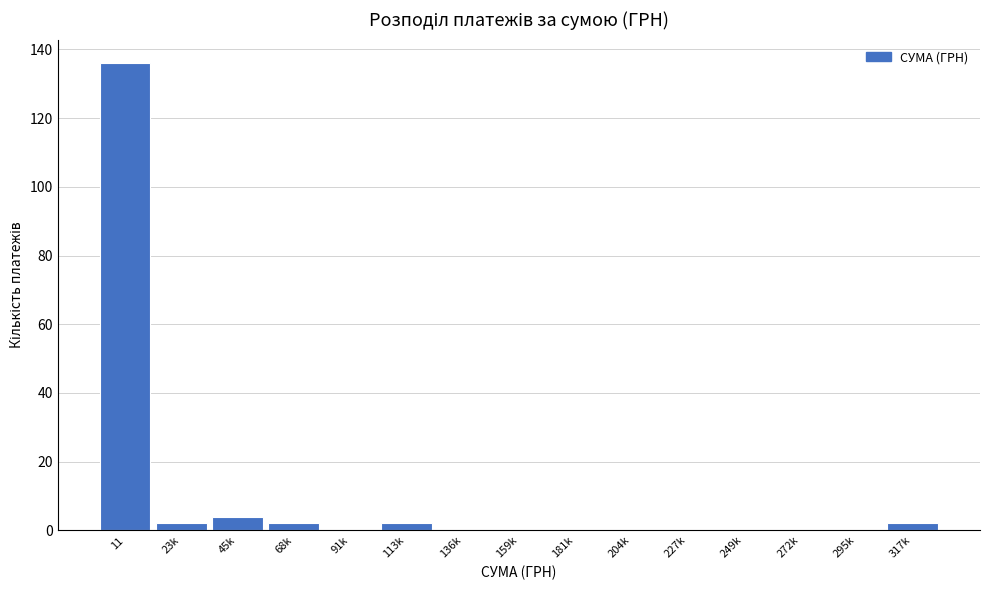

Reading right to left, extract all data points from this chart.

317k=2	295k=0	272k=0	249k=0	227k=0	204k=0	181k=0	159k=0	136k=0	113k=2	91k=0	68k=2	45k=4	23k=2	11=136